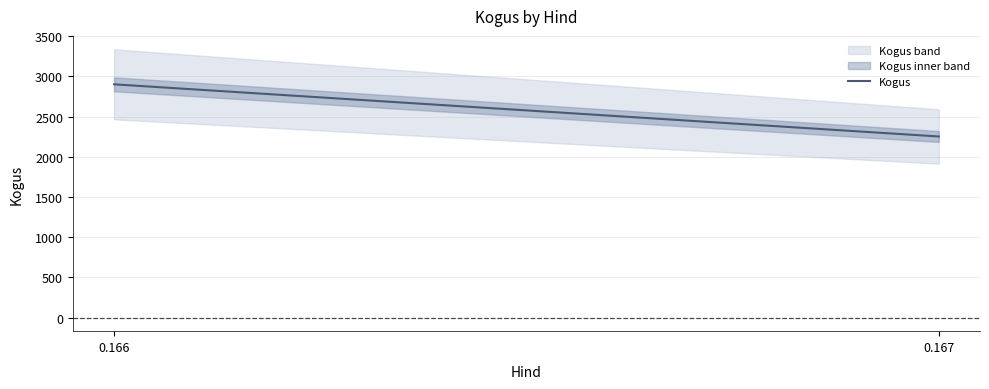

What is the change in value from 0.166 to 0.167?

-648